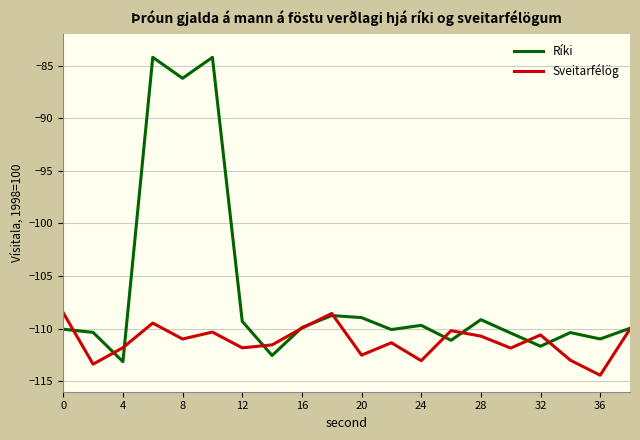

Which series has the largest total across all categories?

Ríki